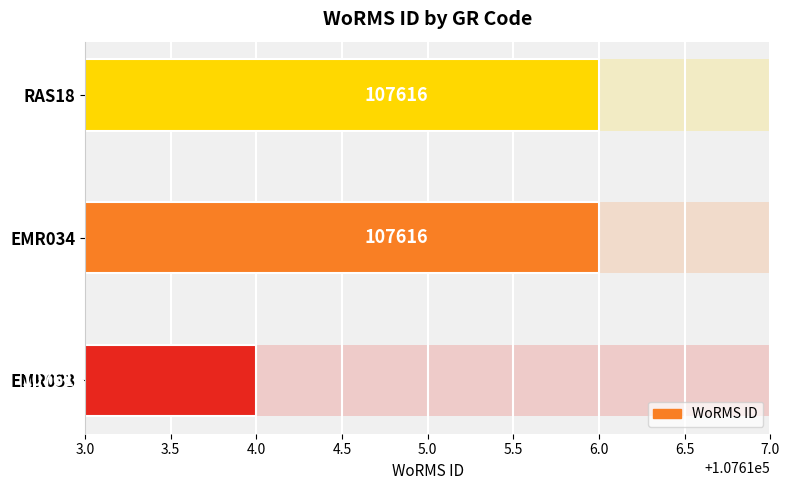

Are the bars grouped side by side (vs. stacked)?

No